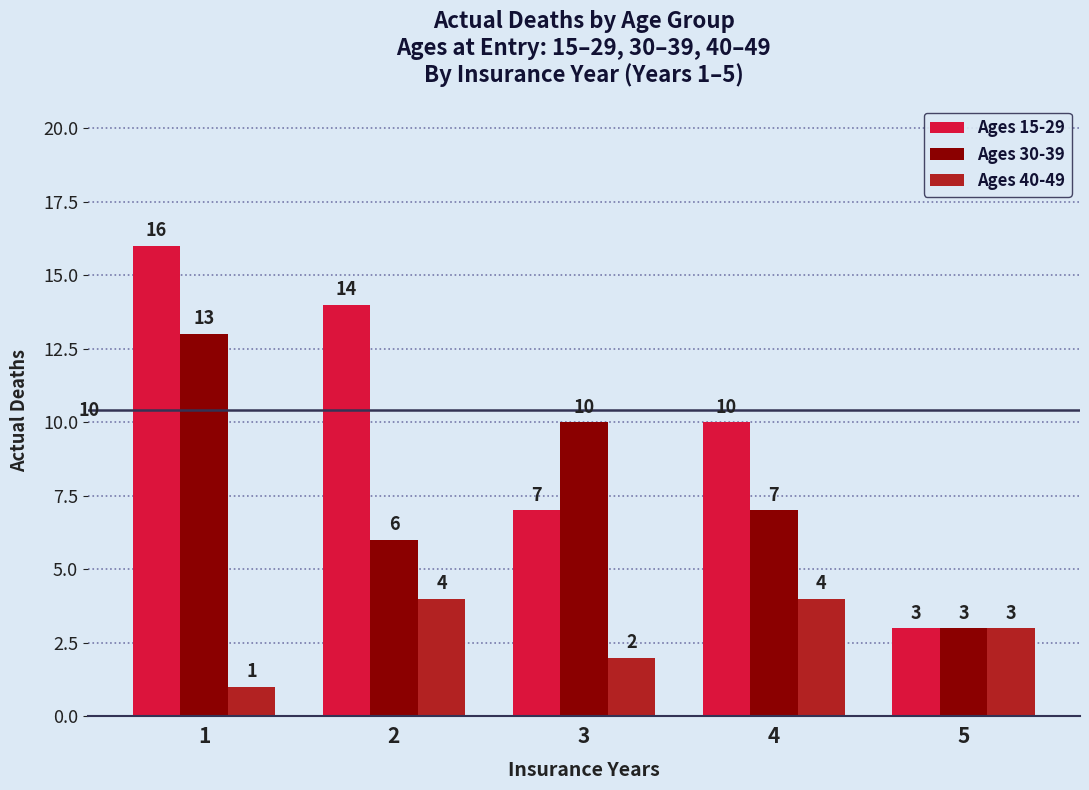

What is the maximum value for Ages 30-39?

13